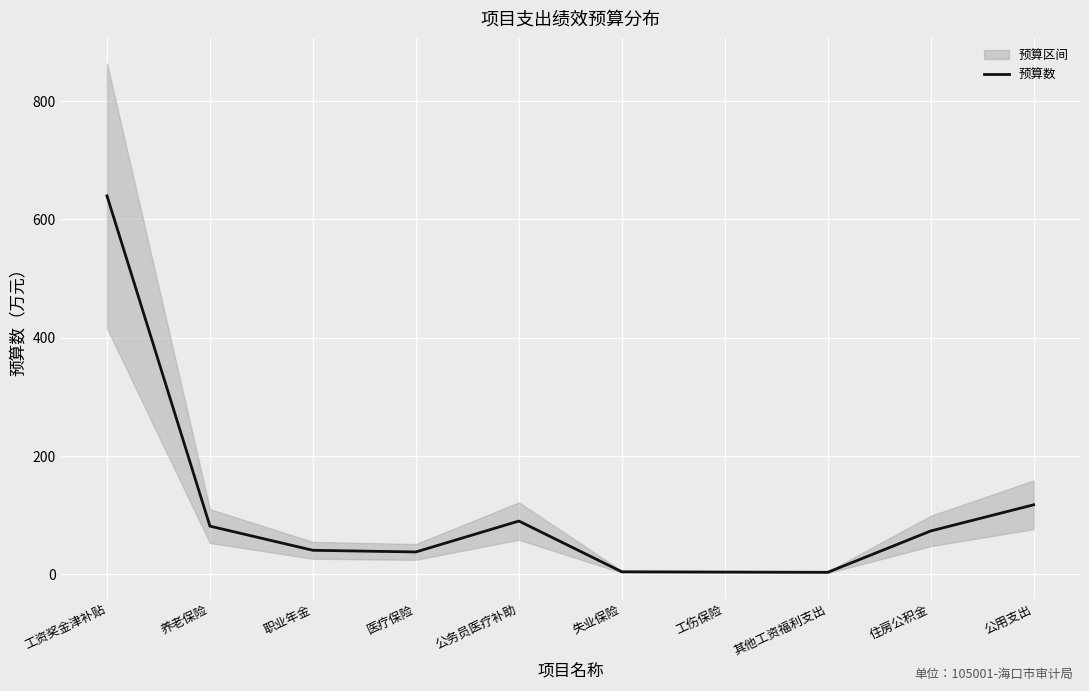

The value at 公务员医疗补助 is 90.2. True or false?

True